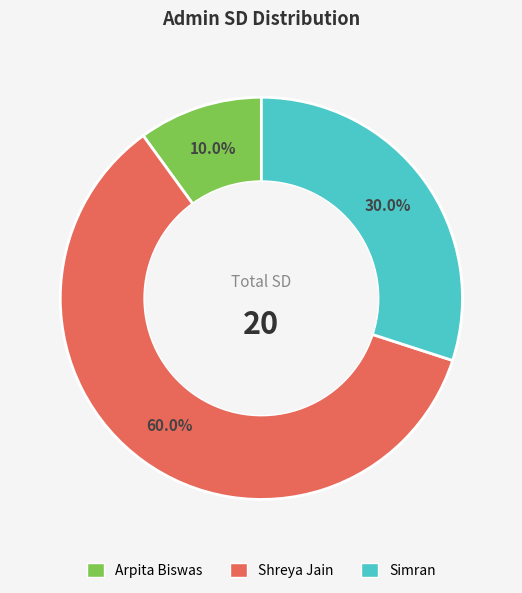

What is the ratio of the value at Simran to the value at Shreya Jain?

0.5